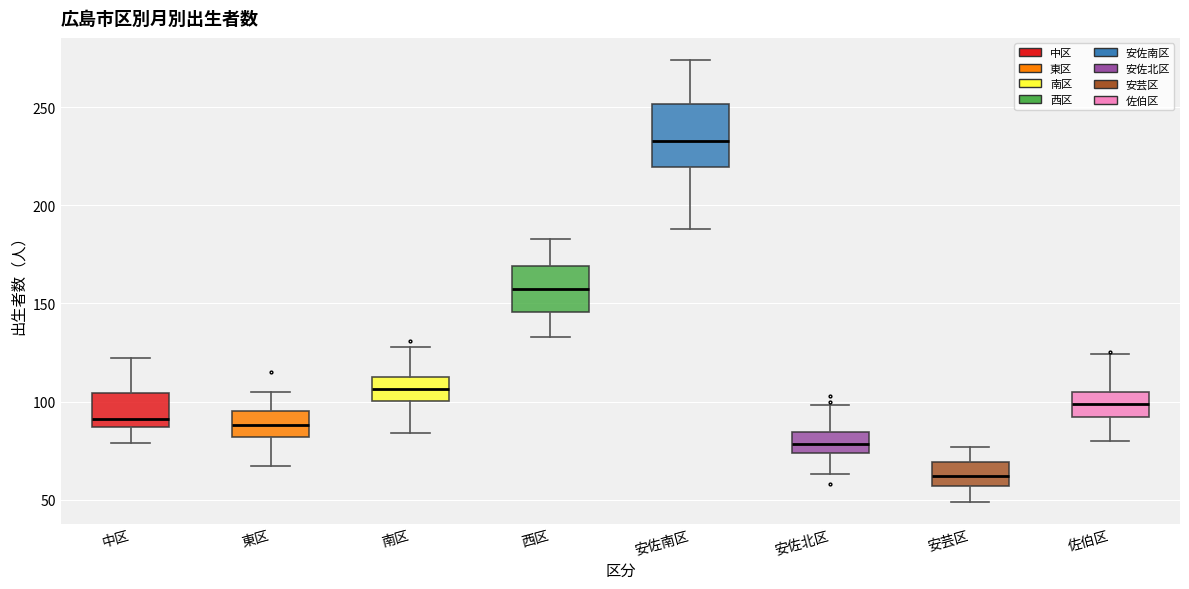

Reading left to right, read every box against the y-axis: the position of its median line, the range the box covers, and the ends of its whiskers. The values are not printed on the chart, so give them approximately, as read against the axis.

中区: median 90, box 85 to 105, whiskers 80 to 120
東区: median 90, box 80 to 95, whiskers 65 to 105
南区: median 105, box 100 to 115, whiskers 85 to 130
西区: median 160, box 145 to 170, whiskers 135 to 185
安佐南区: median 235, box 220 to 250, whiskers 190 to 275
安佐北区: median 80, box 75 to 85, whiskers 65 to 100
安芸区: median 60, box 55 to 70, whiskers 50 to 75
佐伯区: median 100, box 90 to 105, whiskers 80 to 125